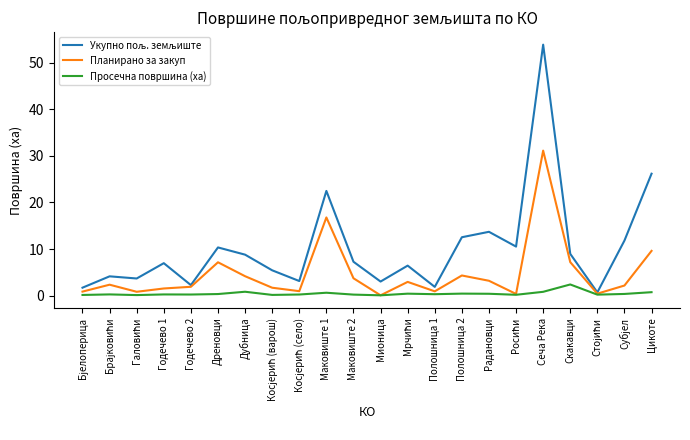

How many series are shown in this chart?

3